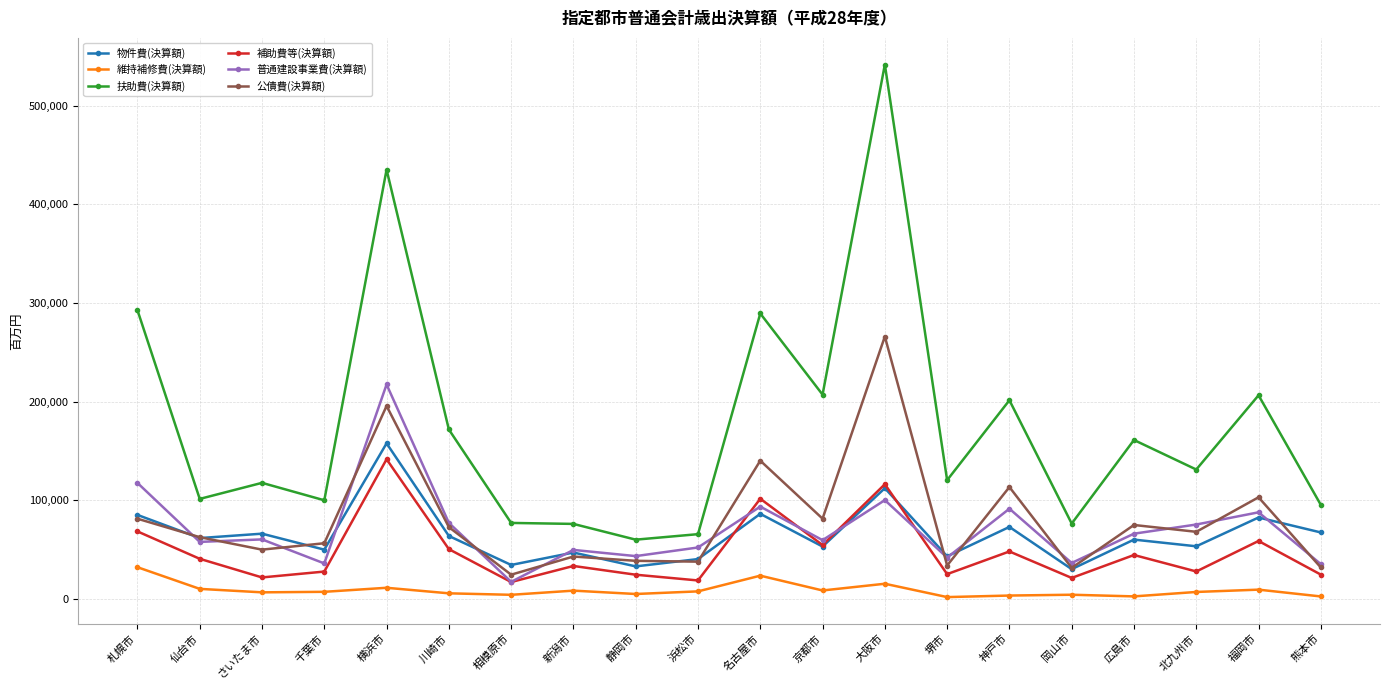

True or false: 普通建設事業費(決算額) and 公債費(決算額) cross at least once.

True